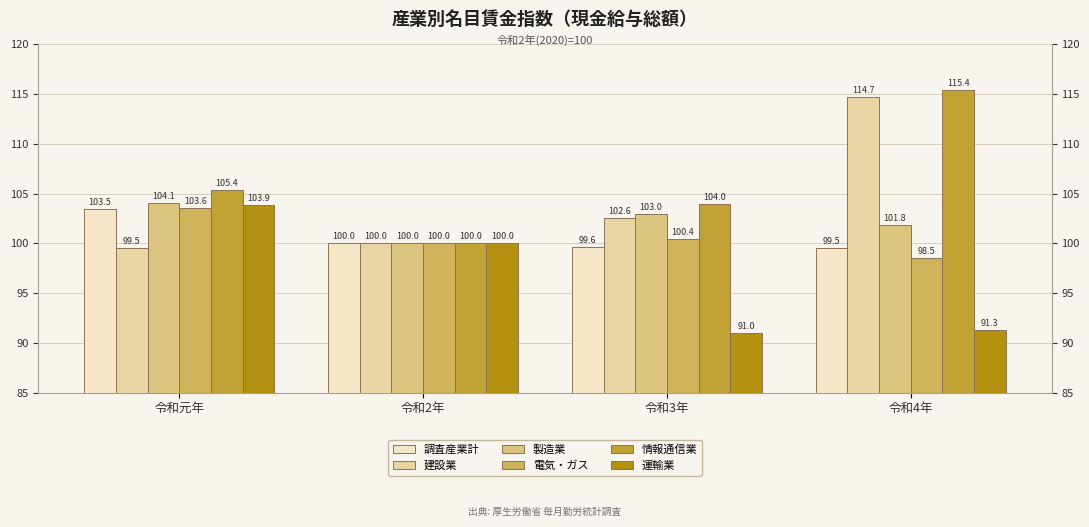

What position from the left is 令和2年?

2